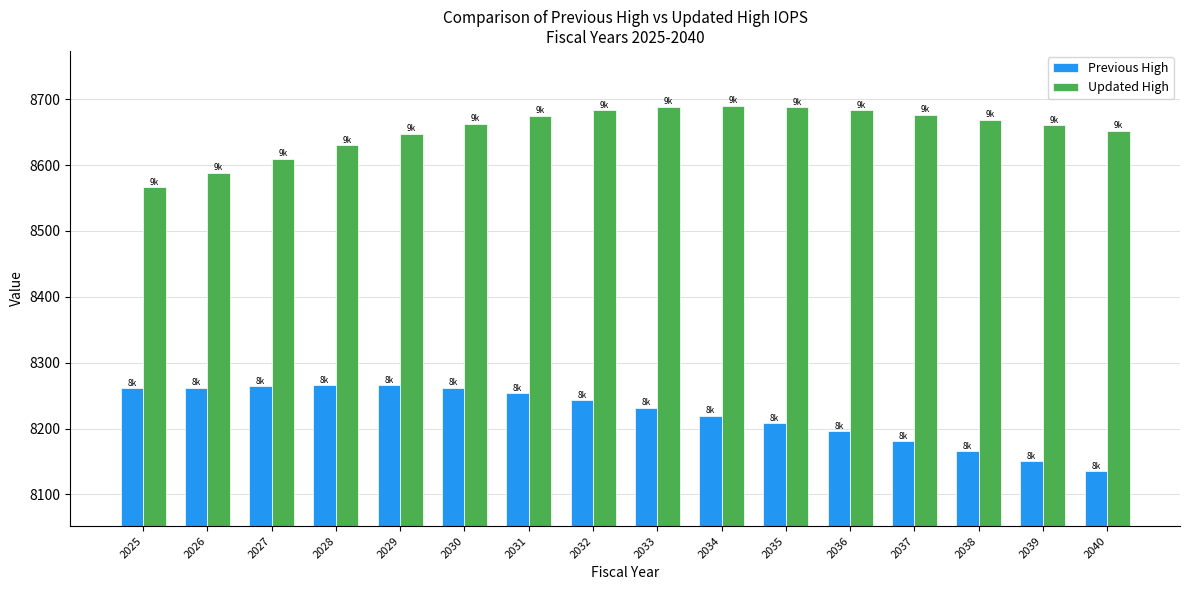

What is the sum of the Previous High values at 2030 and 2031?

16515.8